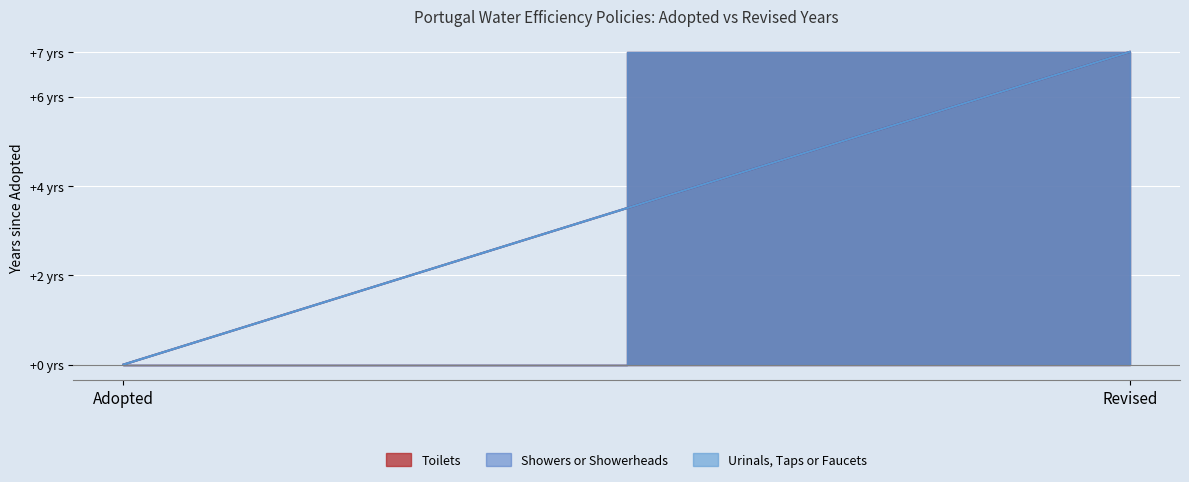

What is the label of the 2nd point from the left?

Revised